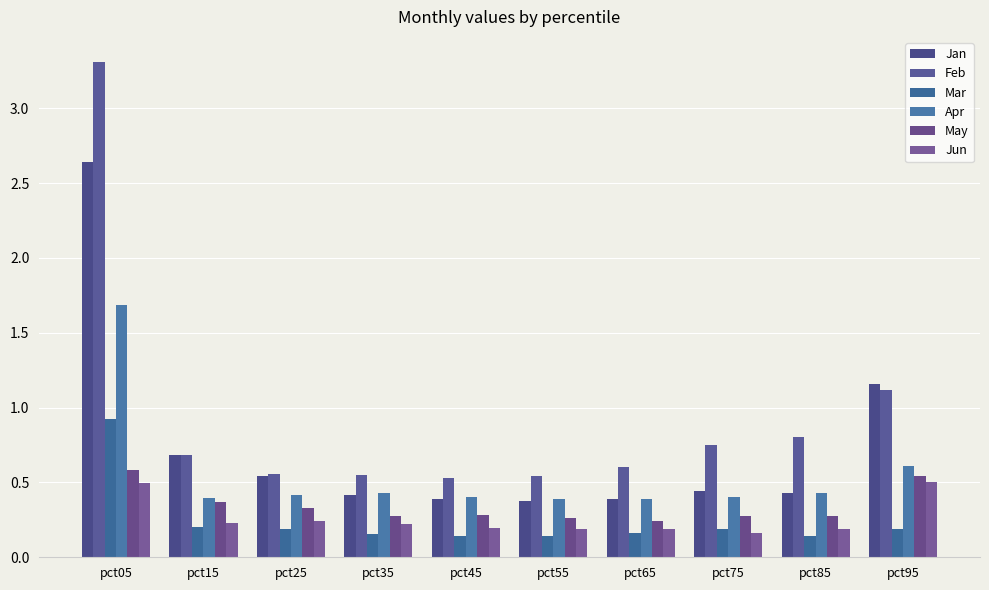

Reading left to right, transcribe all the data shown in this chart.

Jan: pct05=2.6	pct15=0.7	pct25=0.5	pct35=0.4	pct45=0.4	pct55=0.4	pct65=0.4	pct75=0.4	pct85=0.4	pct95=1.2
Feb: pct05=3.3	pct15=0.7	pct25=0.6	pct35=0.5	pct45=0.5	pct55=0.5	pct65=0.6	pct75=0.8	pct85=0.8	pct95=1.1
Mar: pct05=0.9	pct15=0.2	pct25=0.2	pct35=0.2	pct45=0.1	pct55=0.1	pct65=0.2	pct75=0.2	pct85=0.1	pct95=0.2
Apr: pct05=1.7	pct15=0.4	pct25=0.4	pct35=0.4	pct45=0.4	pct55=0.4	pct65=0.4	pct75=0.4	pct85=0.4	pct95=0.6
May: pct05=0.6	pct15=0.4	pct25=0.3	pct35=0.3	pct45=0.3	pct55=0.3	pct65=0.2	pct75=0.3	pct85=0.3	pct95=0.5
Jun: pct05=0.5	pct15=0.2	pct25=0.2	pct35=0.2	pct45=0.2	pct55=0.2	pct65=0.2	pct75=0.2	pct85=0.2	pct95=0.5